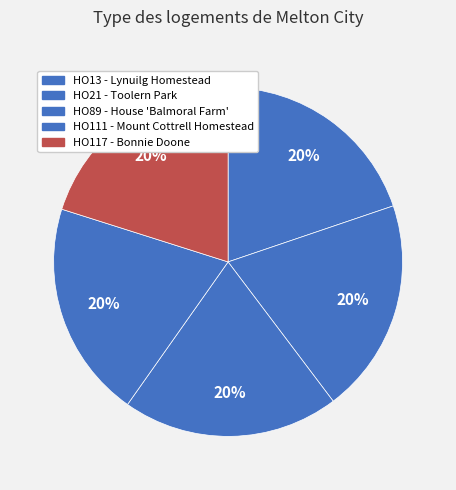

Rank the categories by value from lowest to highest.

HO13 - Lynuilg Homestead, HO21 - Toolern Park, HO89 - House 'Balmoral Farm', HO111 - Mount Cottrell Homestead, HO117 - Bonnie Doone